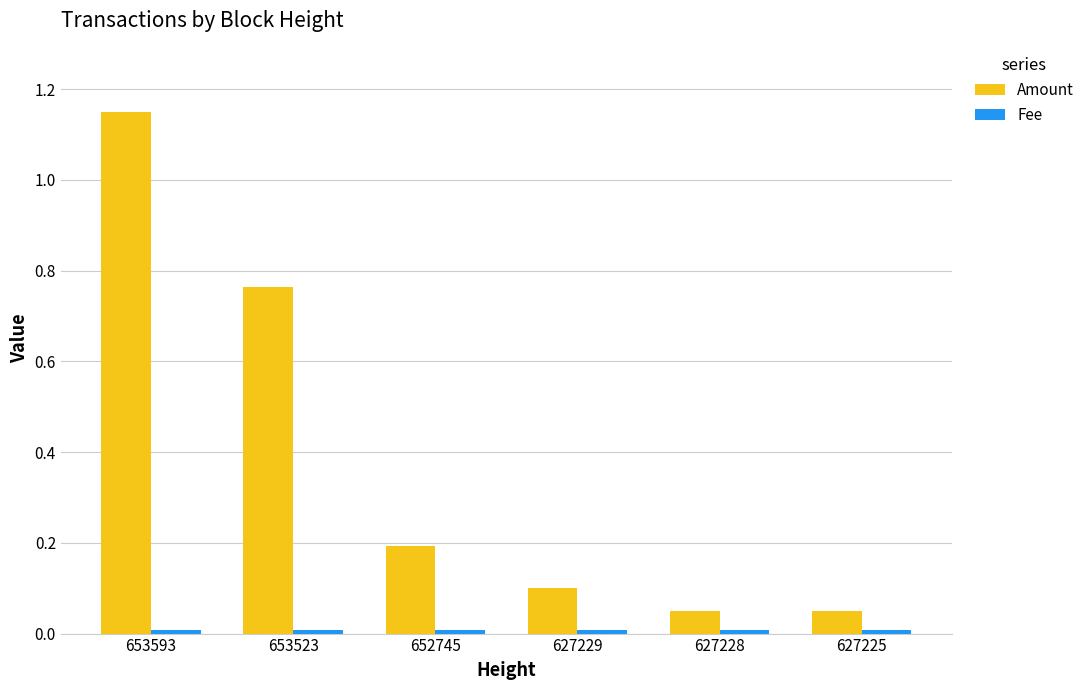

At which category does the chart reach its peak across all series?

653593